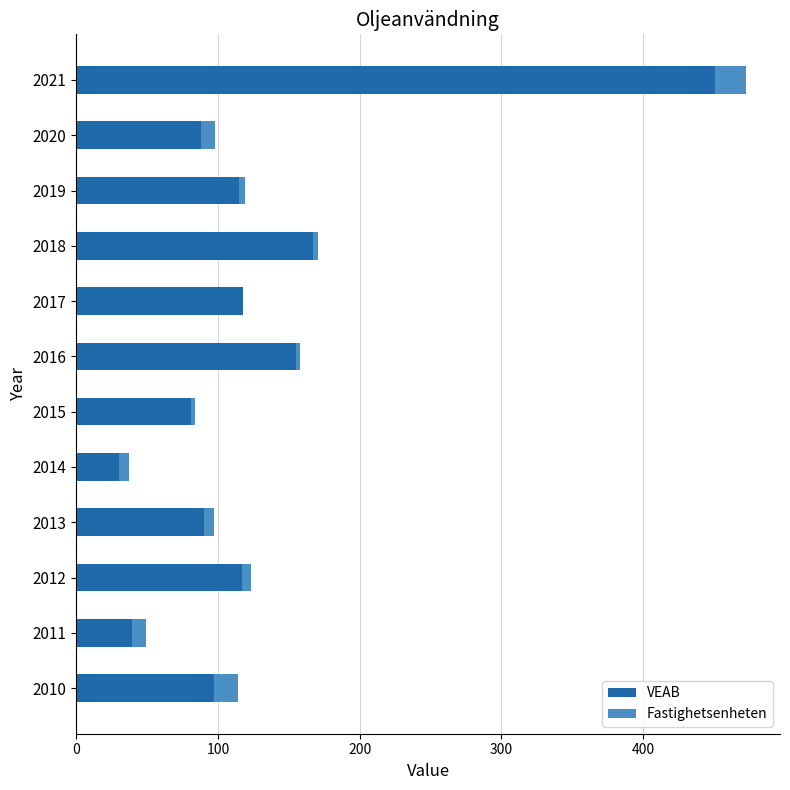

At which category is the sum across all series the highest?

2021